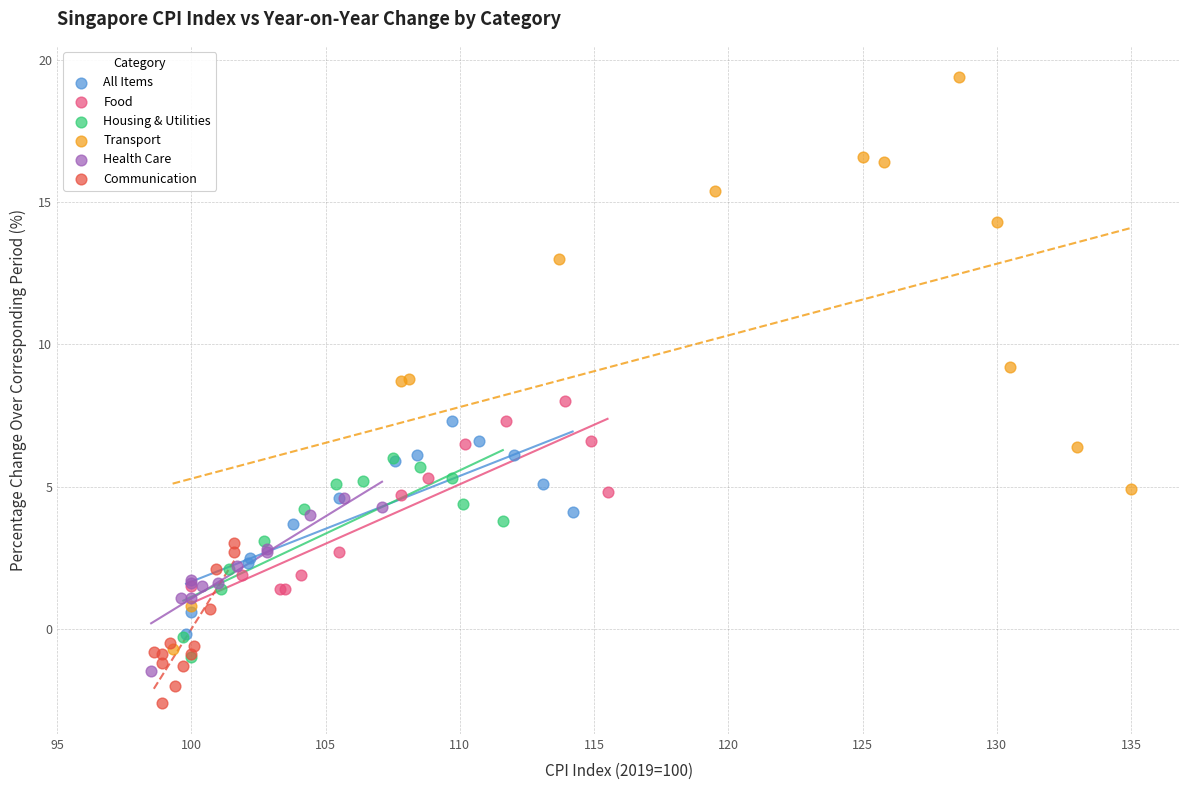

Which series reaches the maximum Y coordinate?

Transport